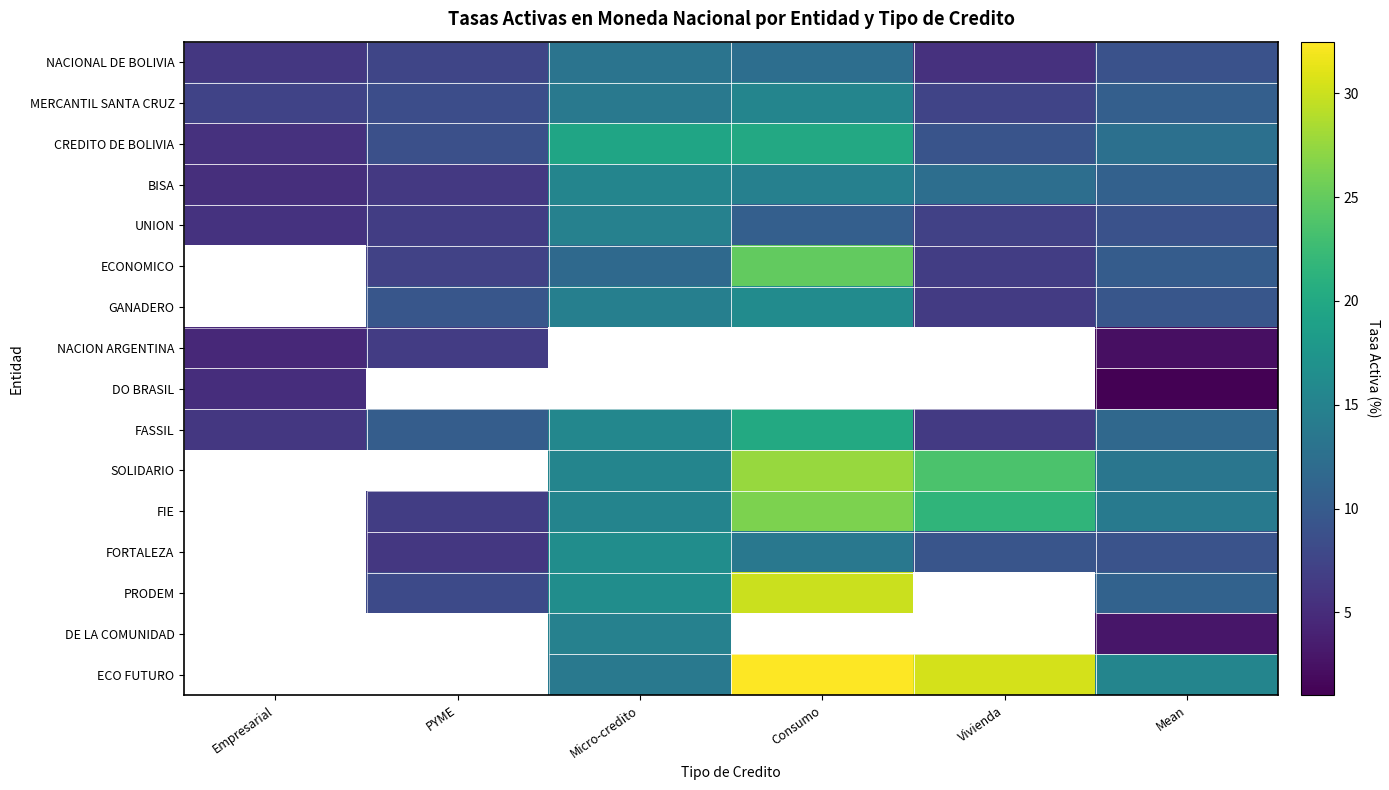

The ECONOMICO series shows 33.3 at Consumo. True or false?

False